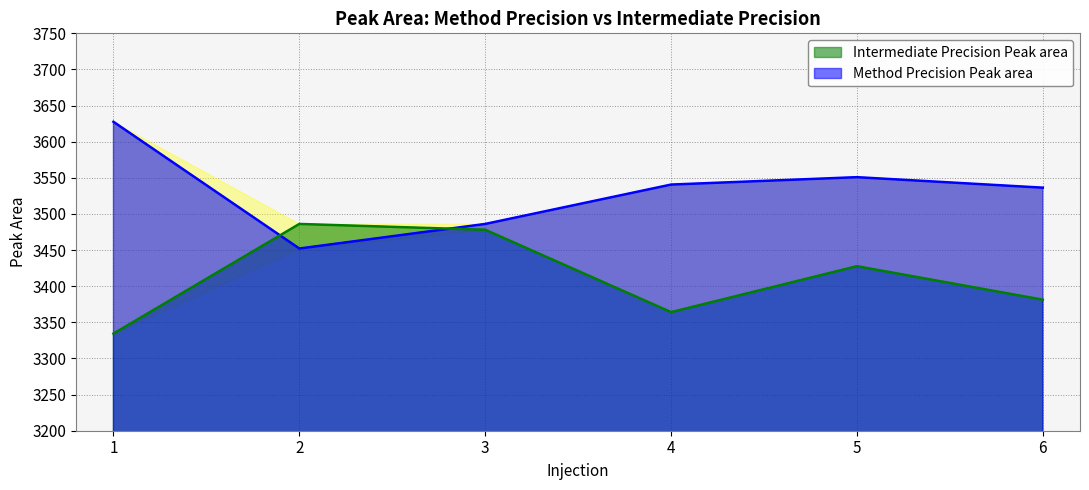

What is the difference between the maximum and minimum values in the Method Precision Peak area series?

175.4